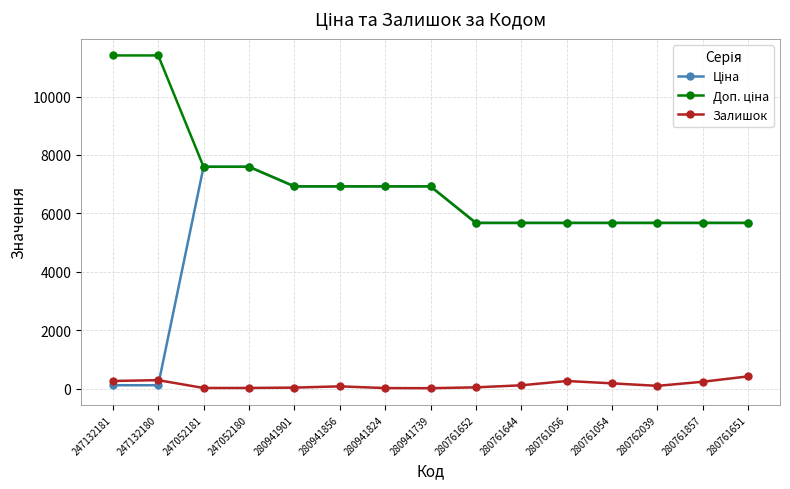

What is the greatest value displayed?

11410.0